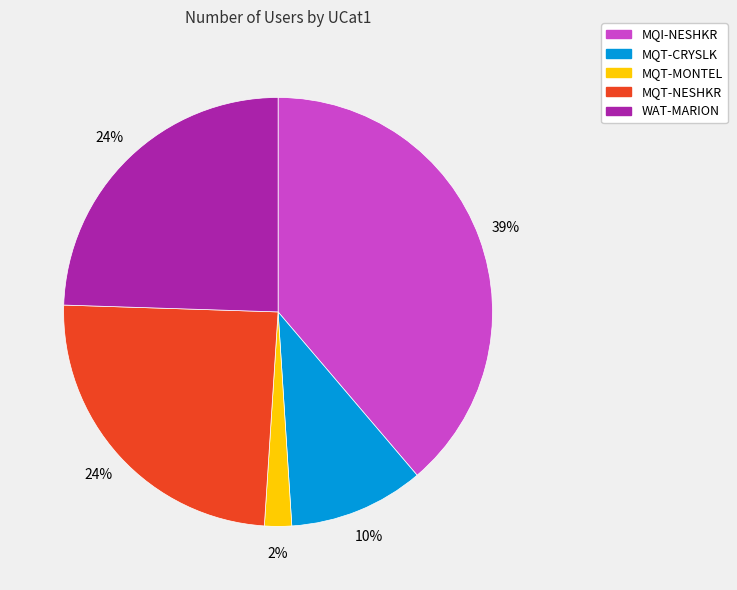

True or false: MQT-MONTEL accounts for 2% of the total.

True